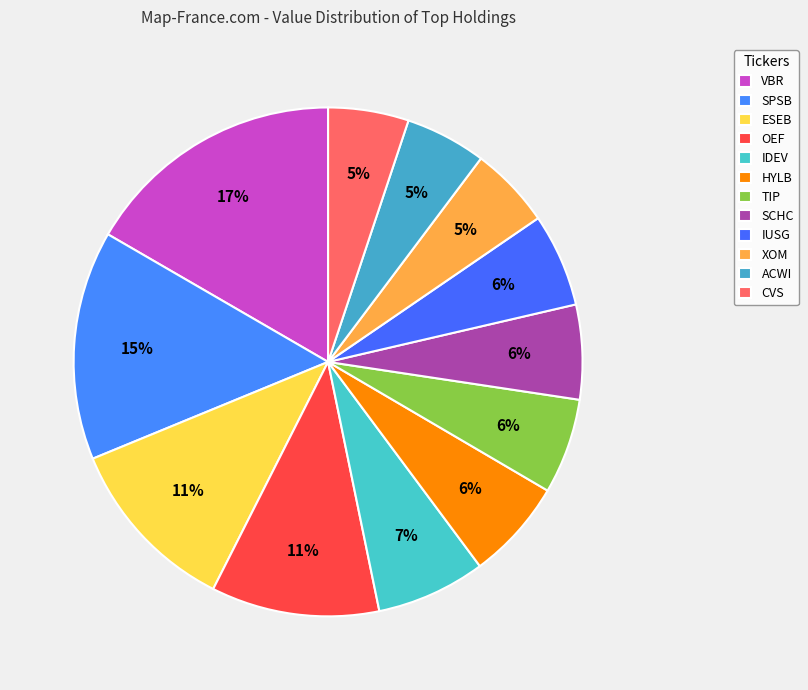

Does ACWI represent more than half of the total?

No